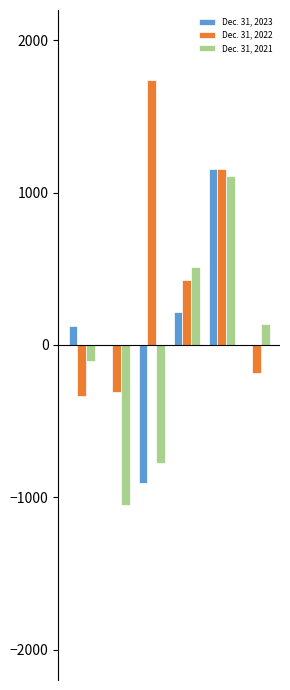

What is the maximum value shown in the chart?

1740